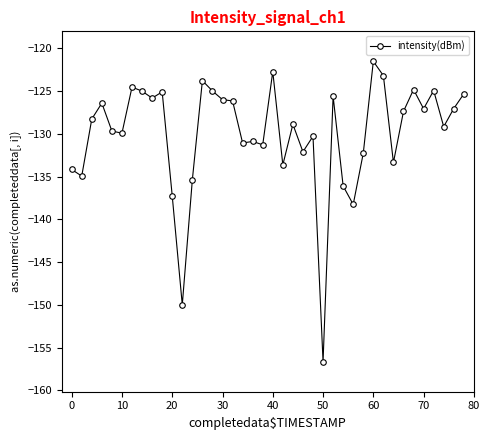

What is the sum of all values?

-5200.8